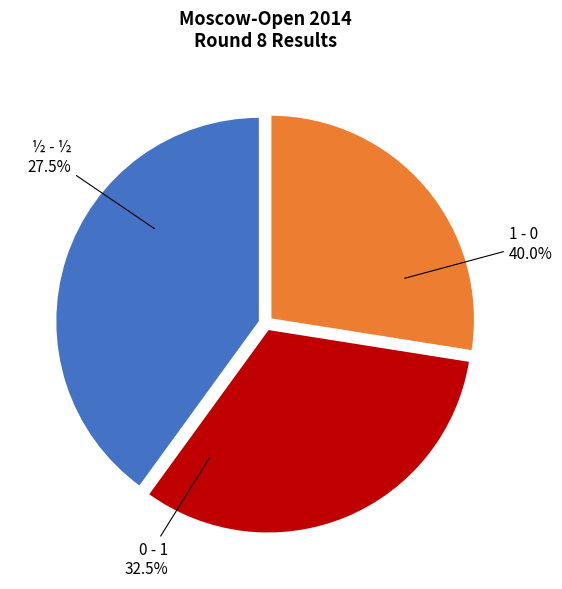

Is there a majority slice in this chart?

No